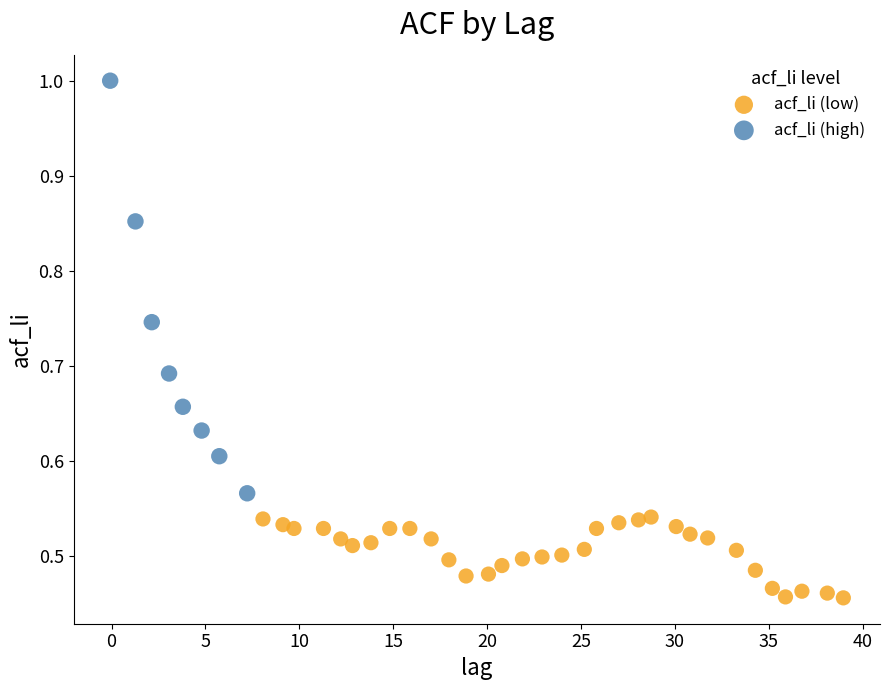

Which series has the widest spread of Y values?

acf_li (high)